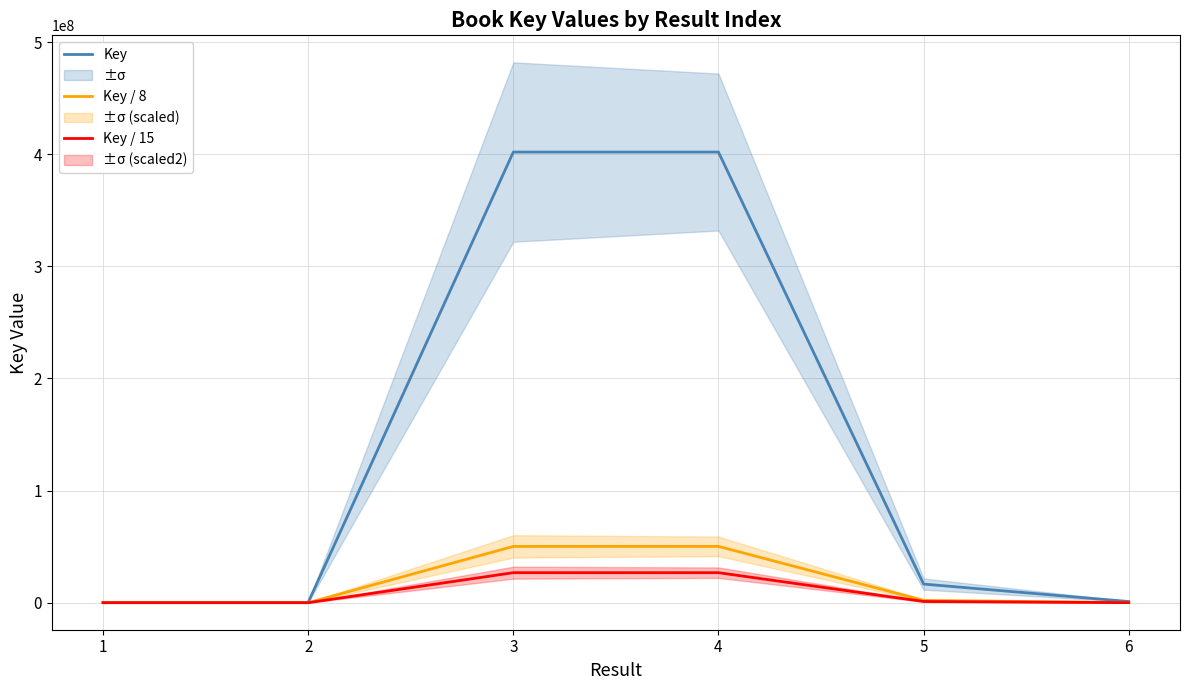

What is the difference between the highest and lowest values at 4?

375100517.9